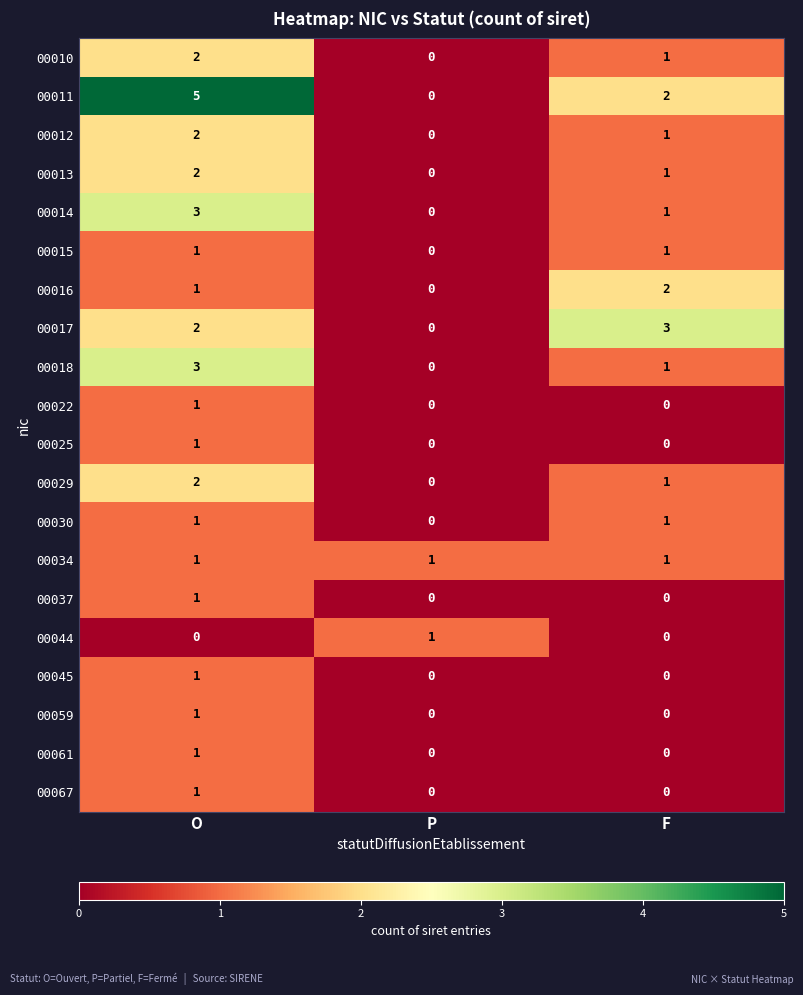

Which series changed the most between P and F?

00017